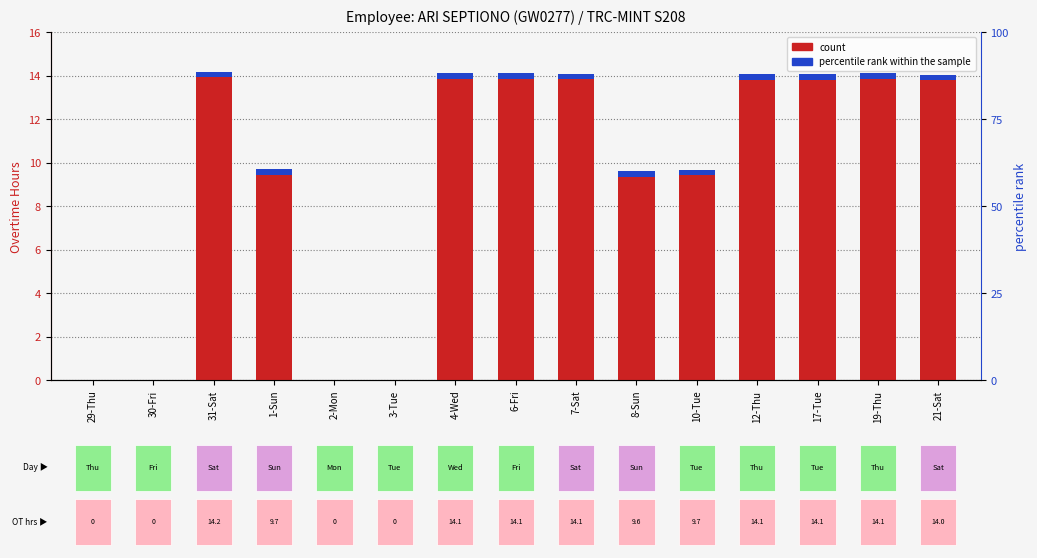

What position from the left is 21-Sat?

15